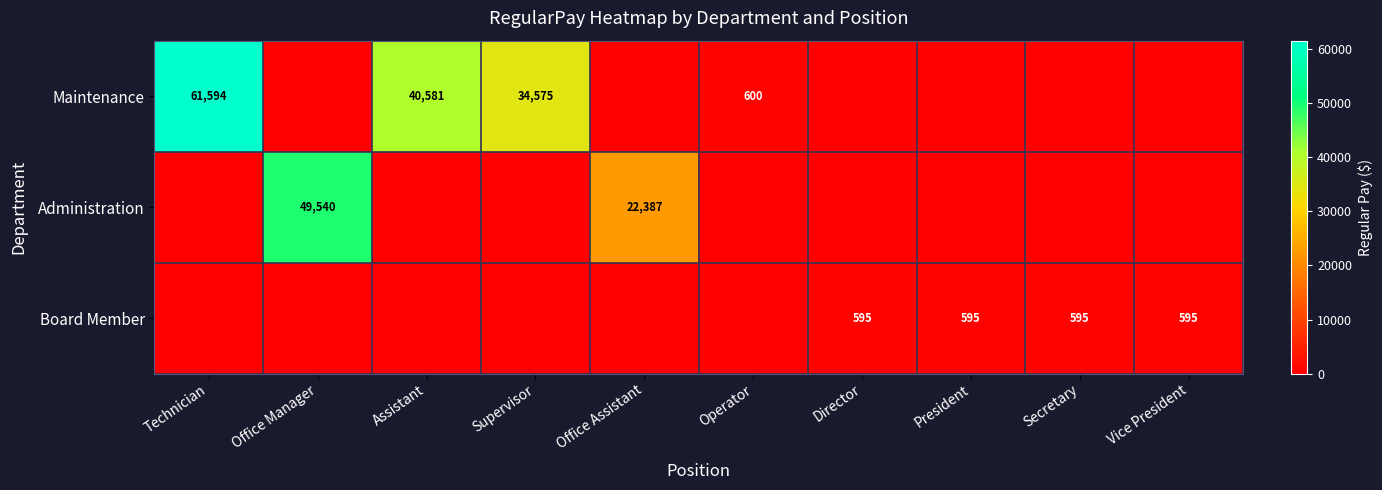

Is the value of Board Member at President greater than the value of Maintenance at Operator?

No